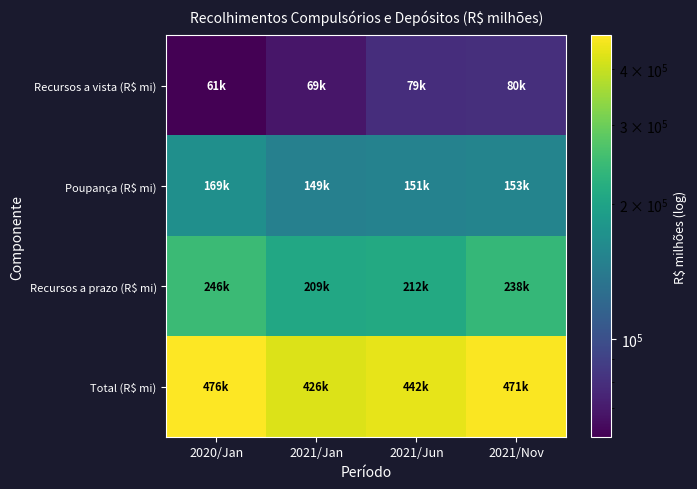

Which series has the widest spread of values?

Total (R$ mi)